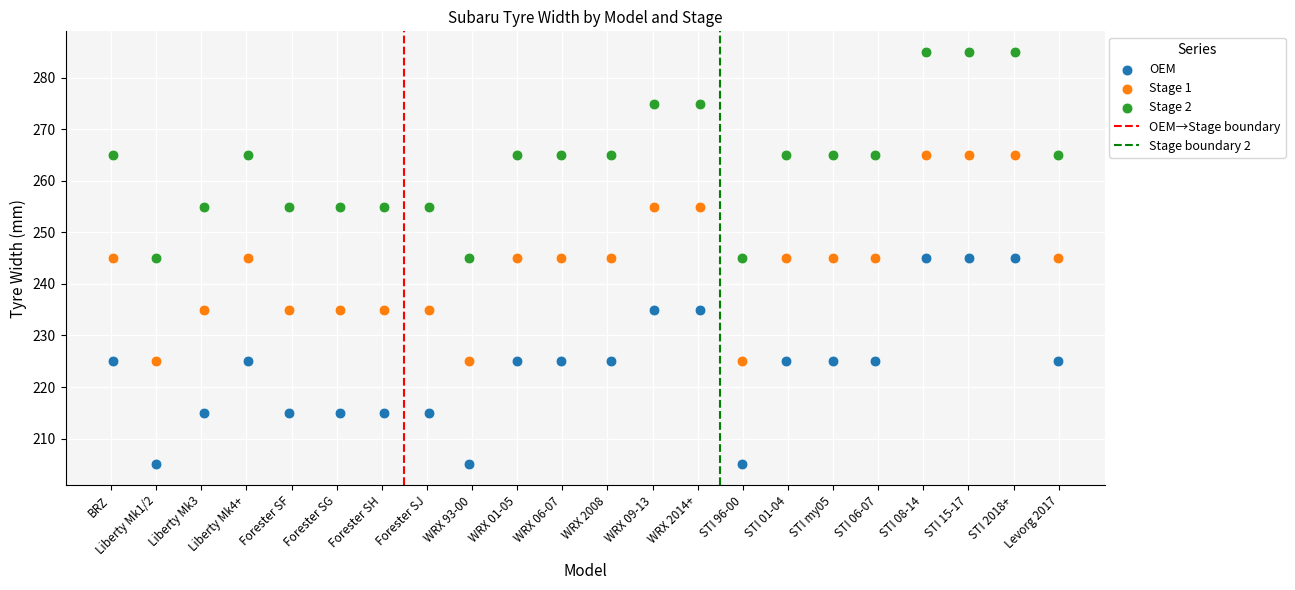

Which series contains the lowest Y value?

OEM